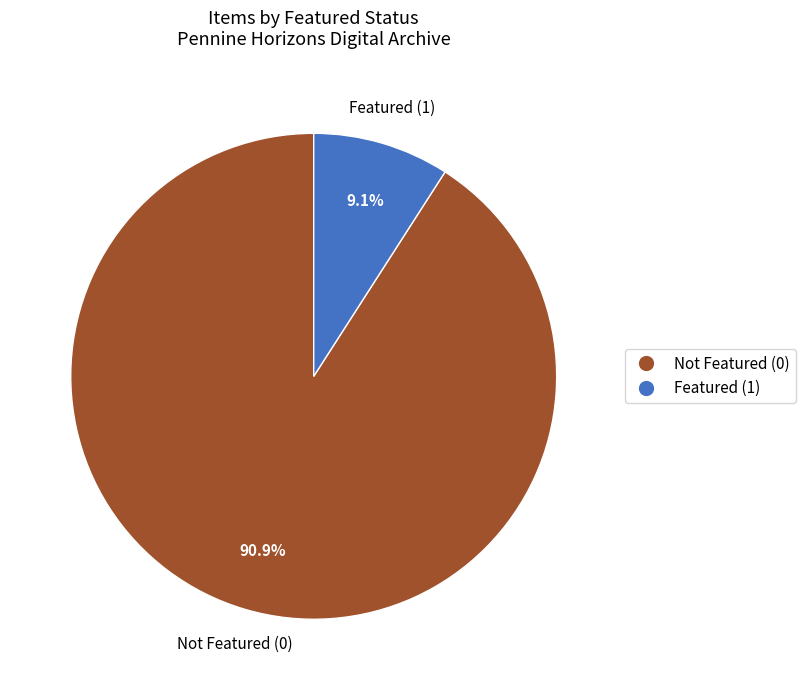

Is Featured (1) the majority of the pie?

No